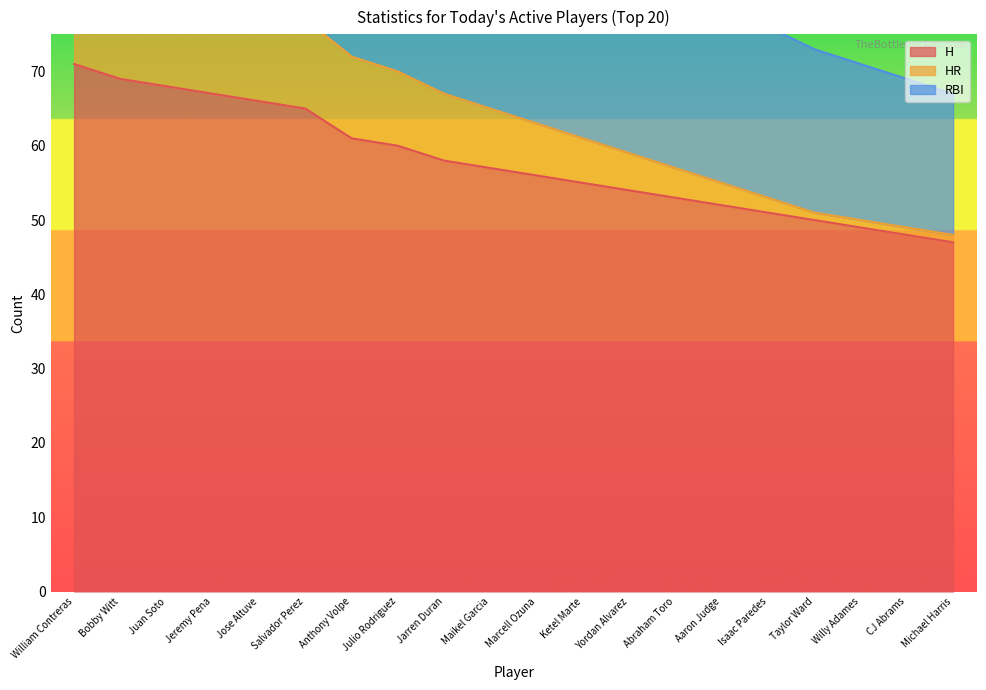

Reading left to right, what are all the values shown in this chart?

H: William Contreras=71	Bobby Witt=69	Juan Soto=68	Jeremy Pena=67	Jose Altuve=66	Salvador Perez=65	Anthony Volpe=61	Julio Rodriguez=60	Jarren Duran=58	Maikel Garcia=57	Marcell Ozuna=56	Ketel Marte=55	Yordan Alvarez=54	Abraham Toro=53	Aaron Judge=52	Isaac Paredes=51	Taylor Ward=50	Willy Adames=49	CJ Abrams=48	Michael Harris=47
HR: William Contreras=89	Bobby Witt=86	Juan Soto=84	Jeremy Pena=82	Jose Altuve=79	Salvador Perez=77	Anthony Volpe=72	Julio Rodriguez=70	Jarren Duran=67	Maikel Garcia=65	Marcell Ozuna=63	Ketel Marte=61	Yordan Alvarez=59	Abraham Toro=57	Aaron Judge=55	Isaac Paredes=53	Taylor Ward=51	Willy Adames=50	CJ Abrams=49	Michael Harris=48
RBI: William Contreras=138	Bobby Witt=132	Juan Soto=127	Jeremy Pena=123	Jose Altuve=118	Salvador Perez=114	Anthony Volpe=106	Julio Rodriguez=103	Jarren Duran=97	Maikel Garcia=94	Marcell Ozuna=91	Ketel Marte=88	Yordan Alvarez=85	Abraham Toro=82	Aaron Judge=79	Isaac Paredes=76	Taylor Ward=73	Willy Adames=71	CJ Abrams=69	Michael Harris=67